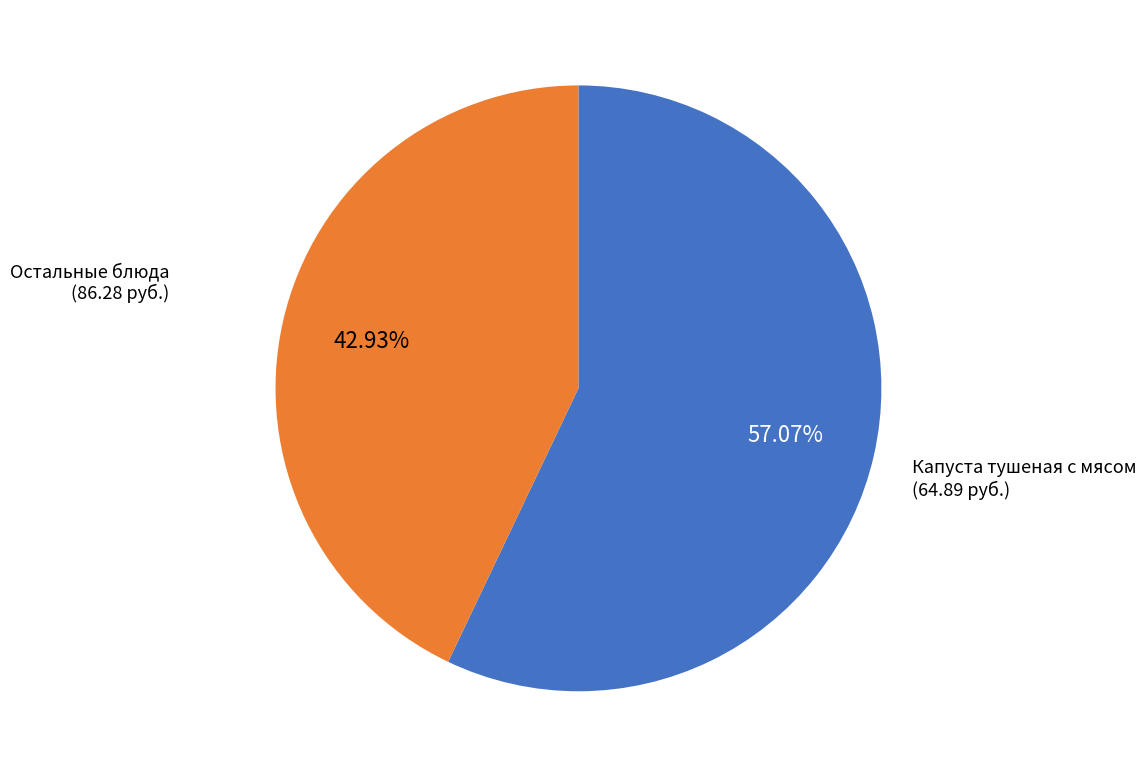

Is there a majority slice in this chart?

Yes